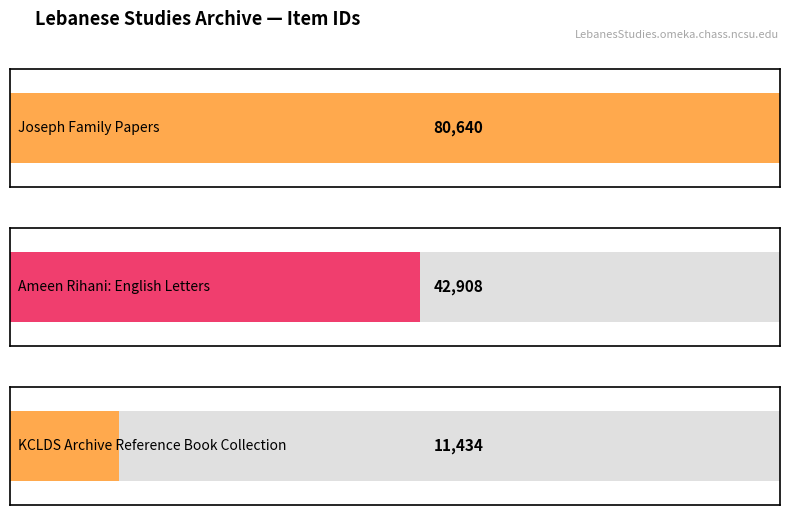

Reading left to right, list all the values displayed in this chart.

Joseph Family Papers=80640	Ameen Rihani: English Letters=42908	KCLDS Archive Reference Book Collection=11434